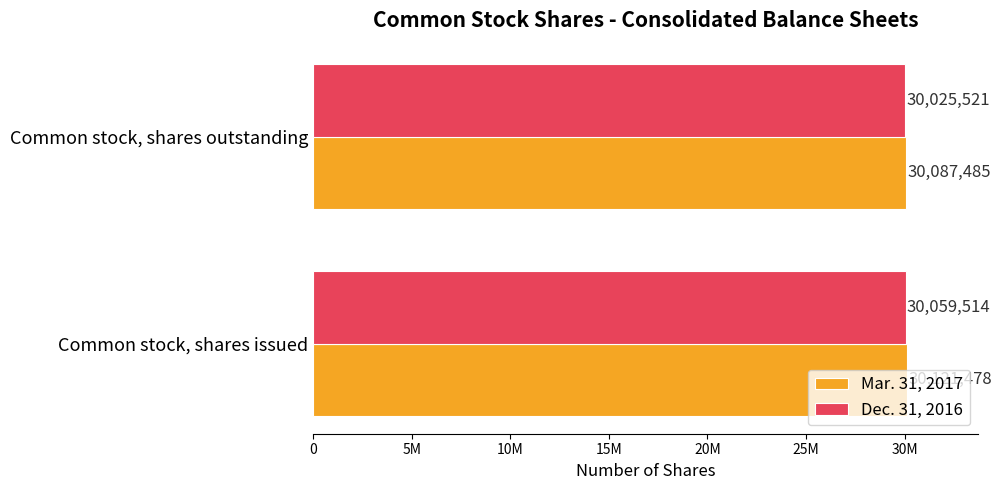

What are all the series names shown in the legend?

Mar. 31, 2017, Dec. 31, 2016